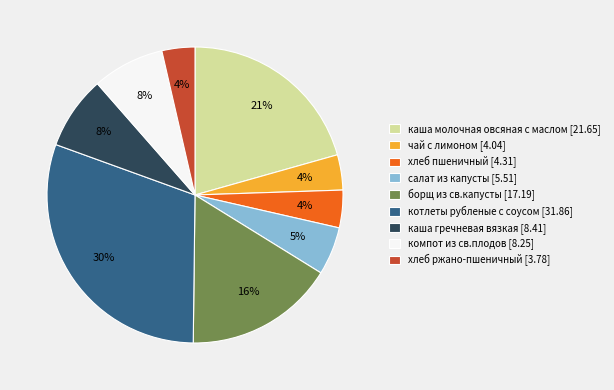

To the nearest percent, what percentage of the pie is каша молочная овсяная с маслом [21.65]?

21%